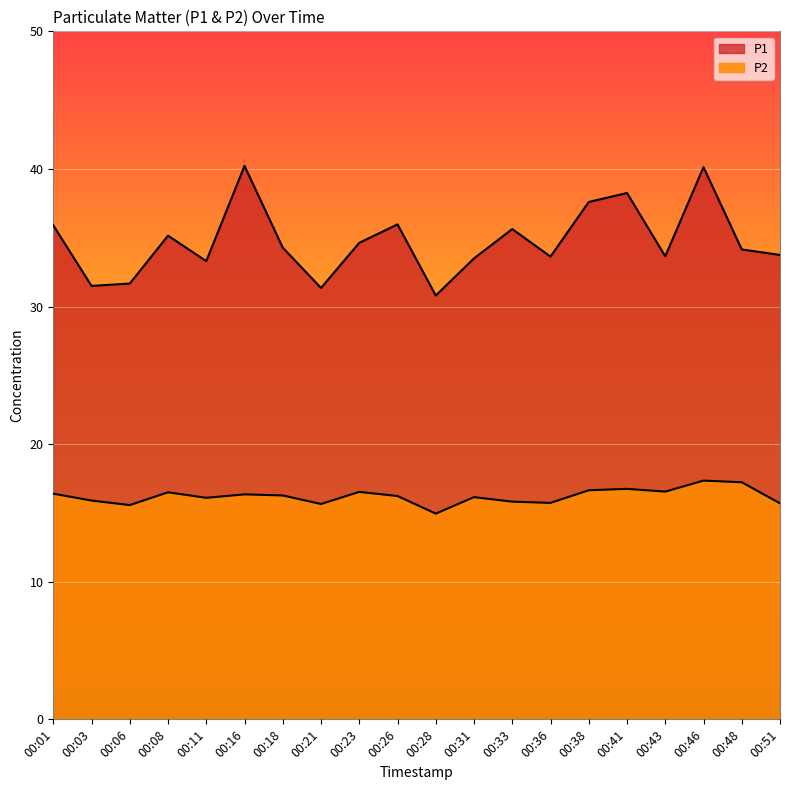

What is the average value of the P1 series?

34.8